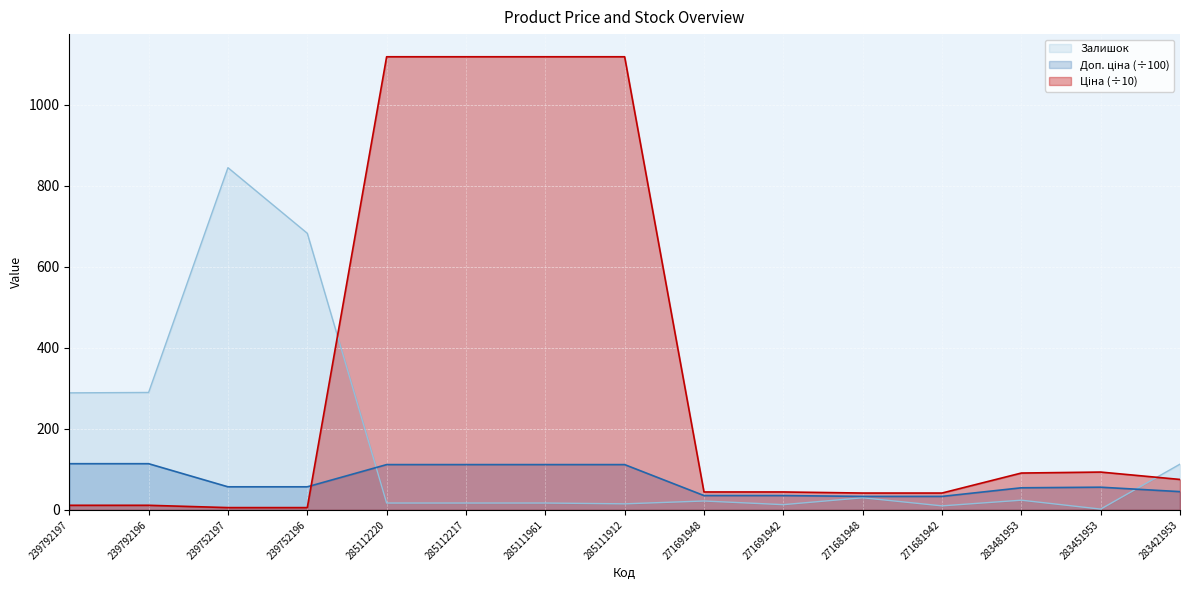

How many data points in Доп. ціна are above 57?

8